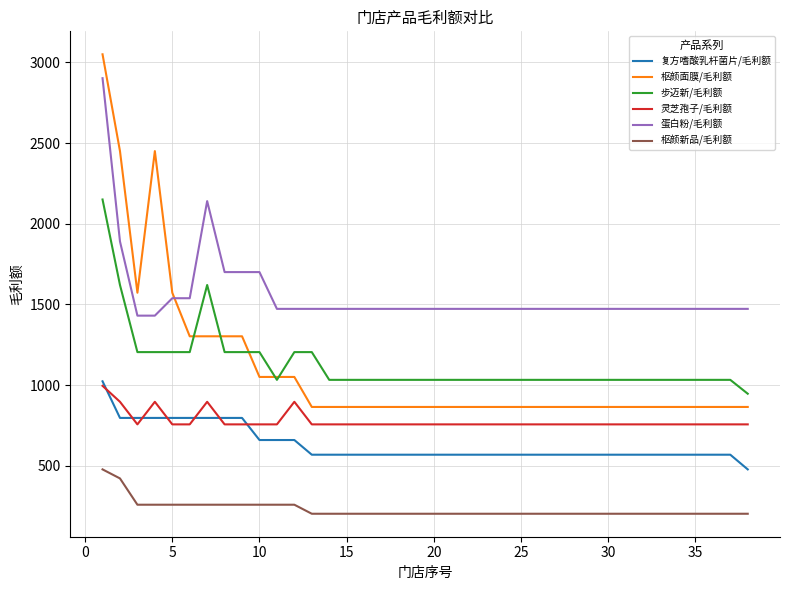

How many lines are shown in the chart?

6